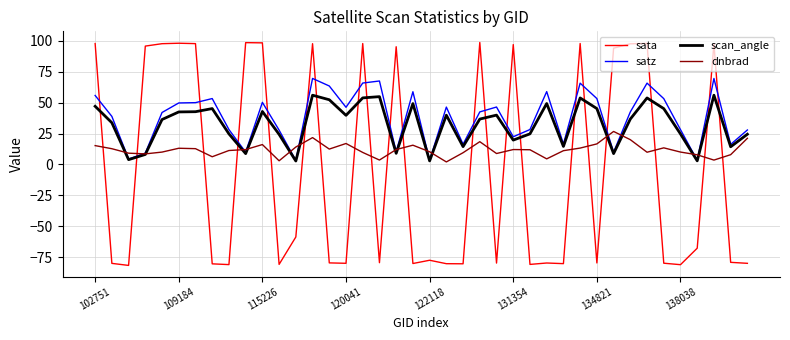

True or false: sata and satz intersect in this chart.

True